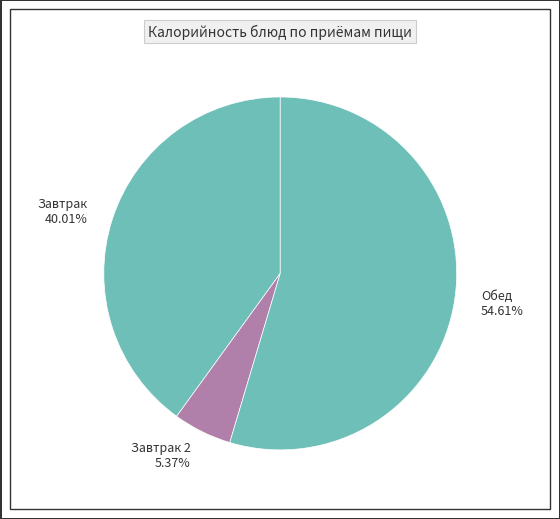

Which slice represents more than half of the pie?

Обед